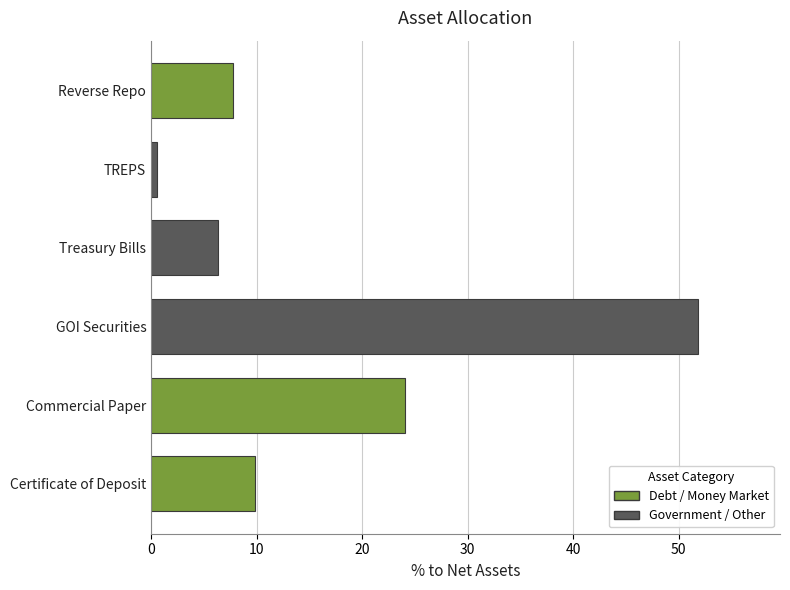

True or false: the data shows 16.2 at Certificate of Deposit.

False